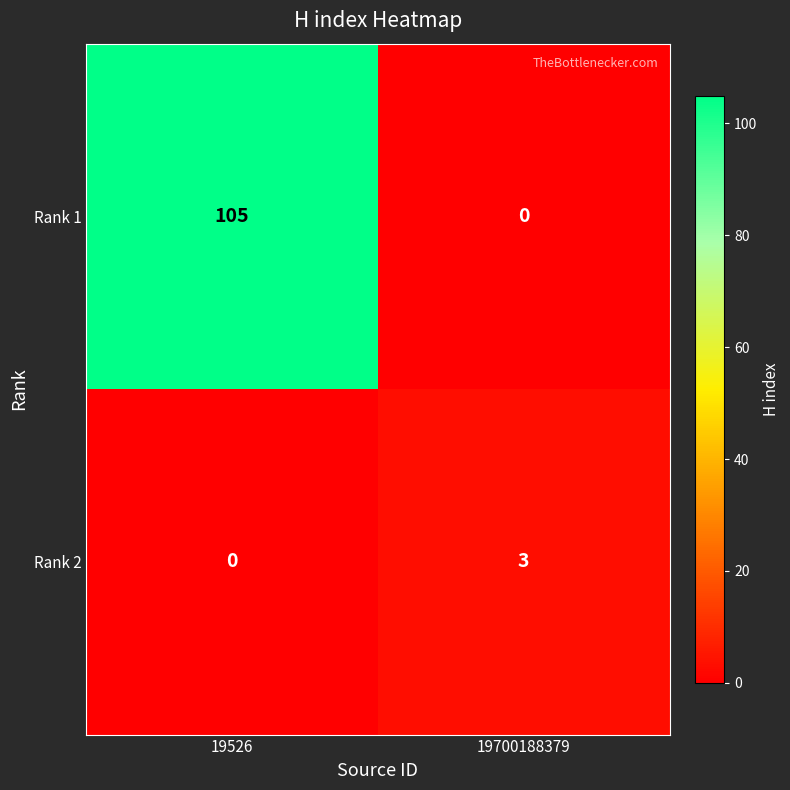

How many data points does each series have?

2